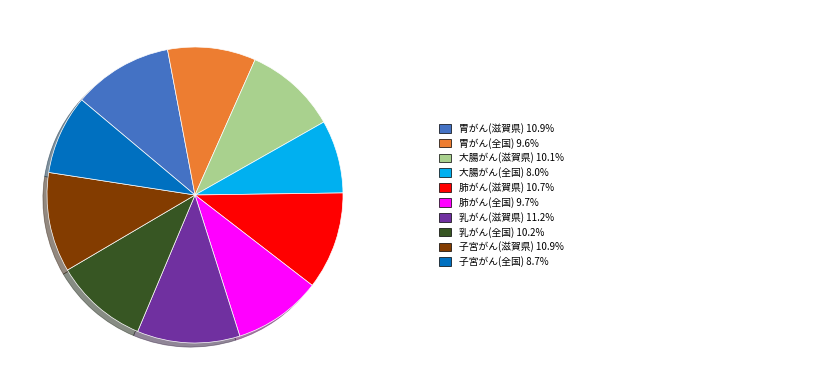

Is there a majority slice in this chart?

No